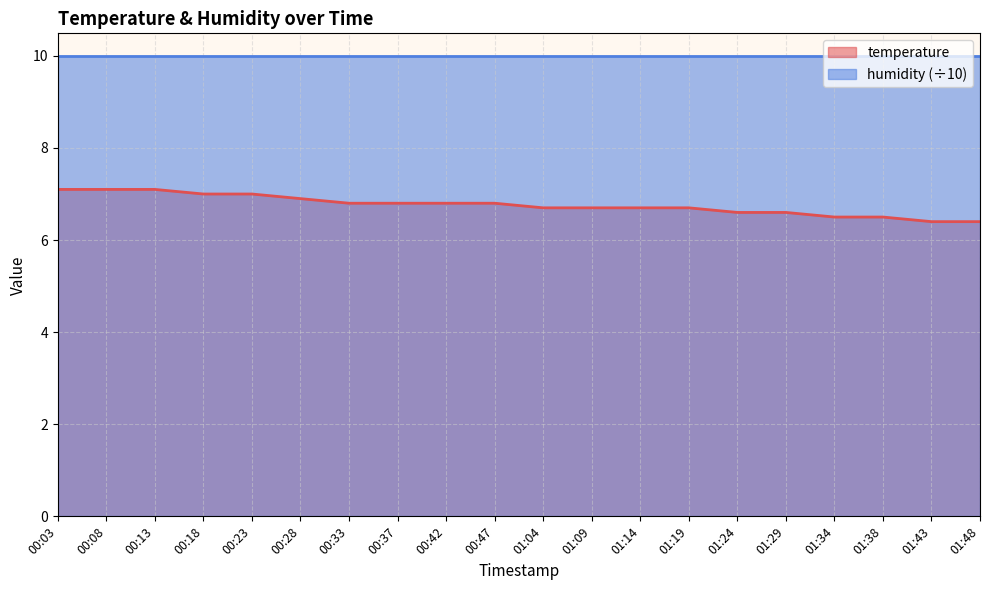

What is the average value?

6.8